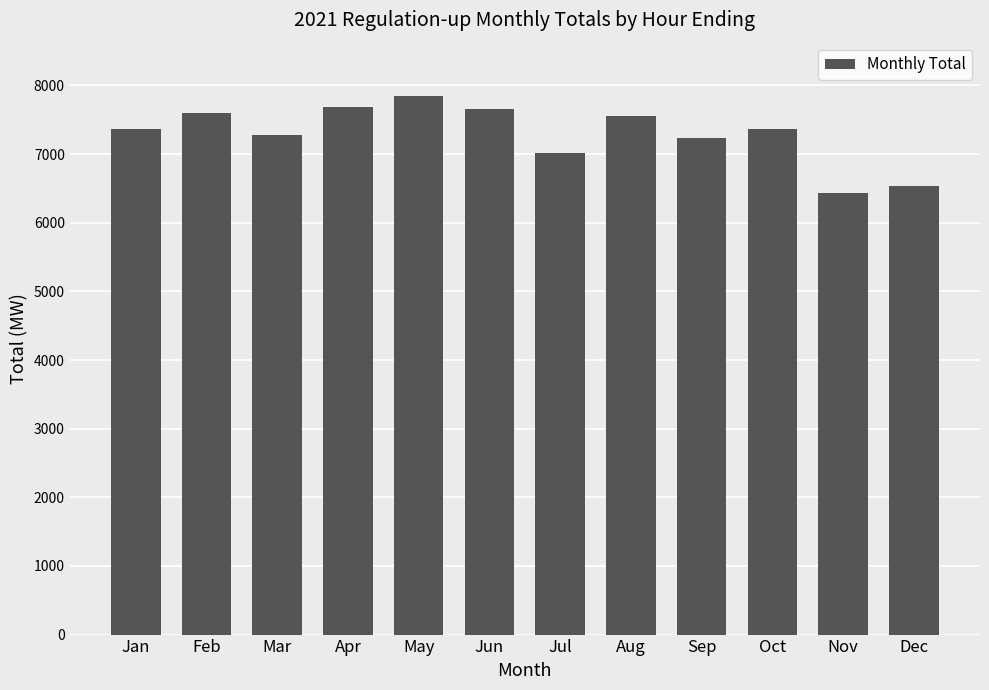

What is the value of the 9th bar from the left?

7233